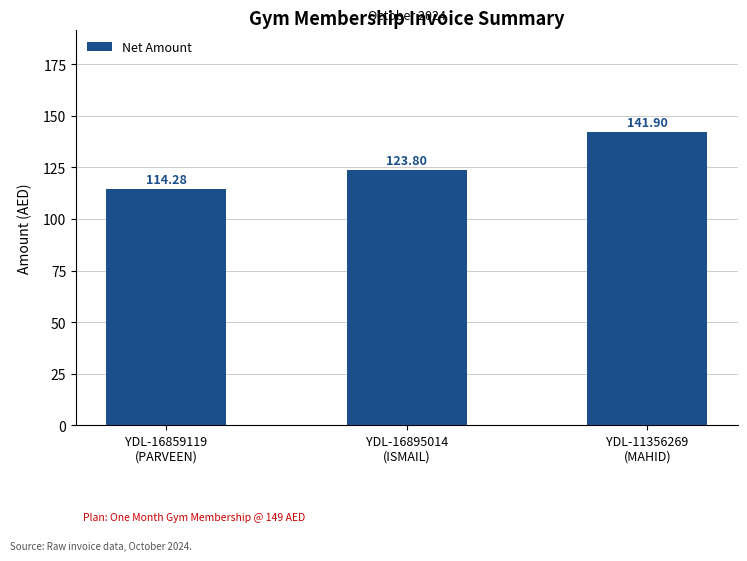

At which category does the chart reach its minimum across all series?

YDL-16859119
(PARVEEN)